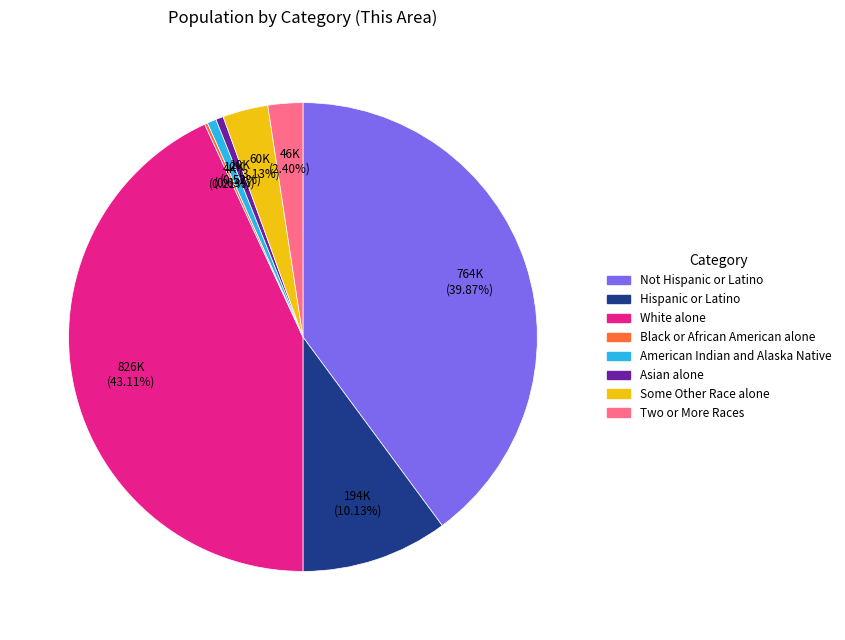

True or false: American Indian and Alaska Native accounts for 1% of the total.

True